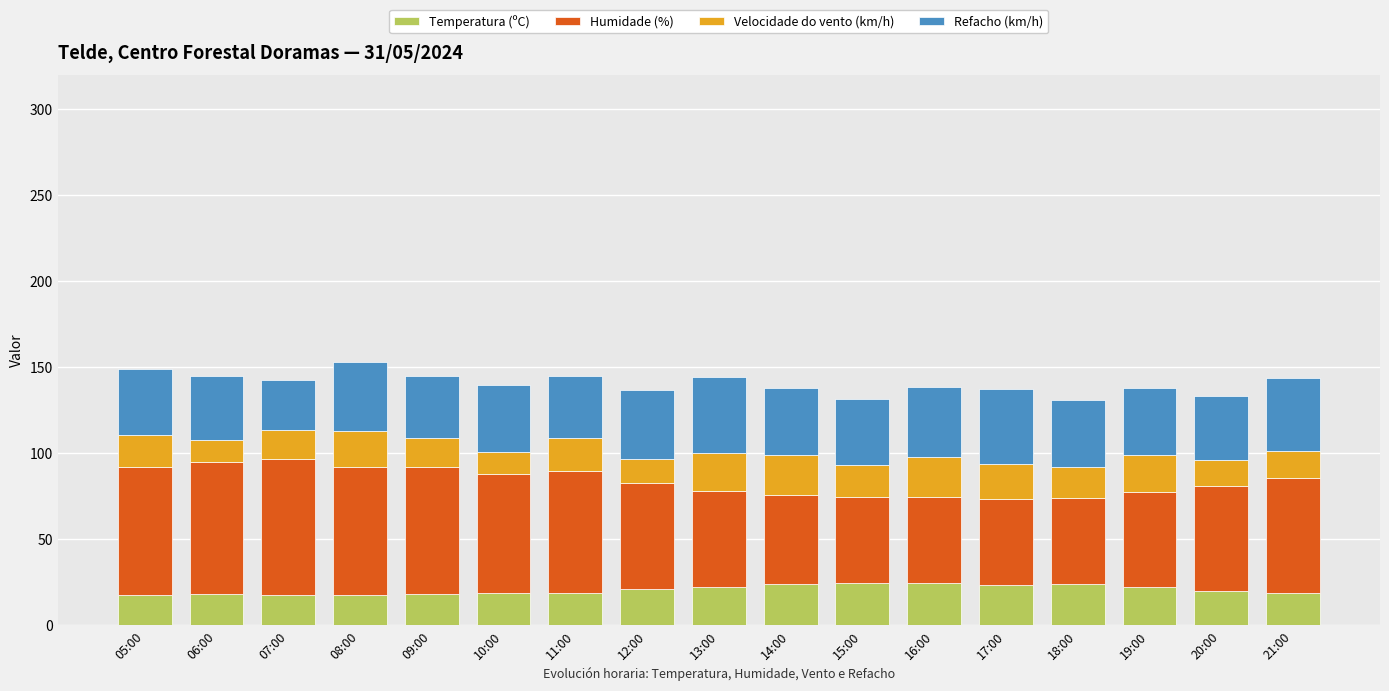

What is the minimum value for Temperatura (ºC)?

17.8